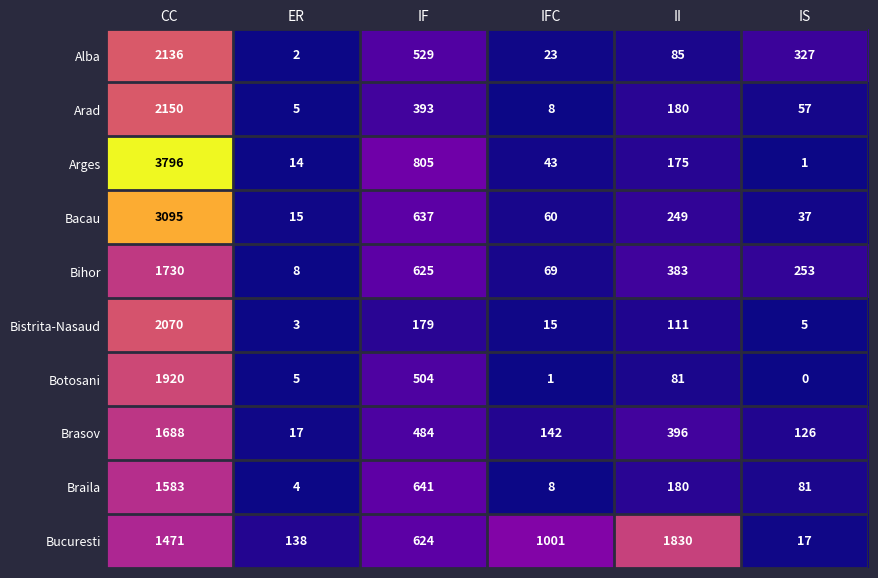

List the series in order of their peak value, highest first.

Arges, Bacau, Arad, Alba, Bistrita-Nasaud, Botosani, Bucuresti, Bihor, Brasov, Braila